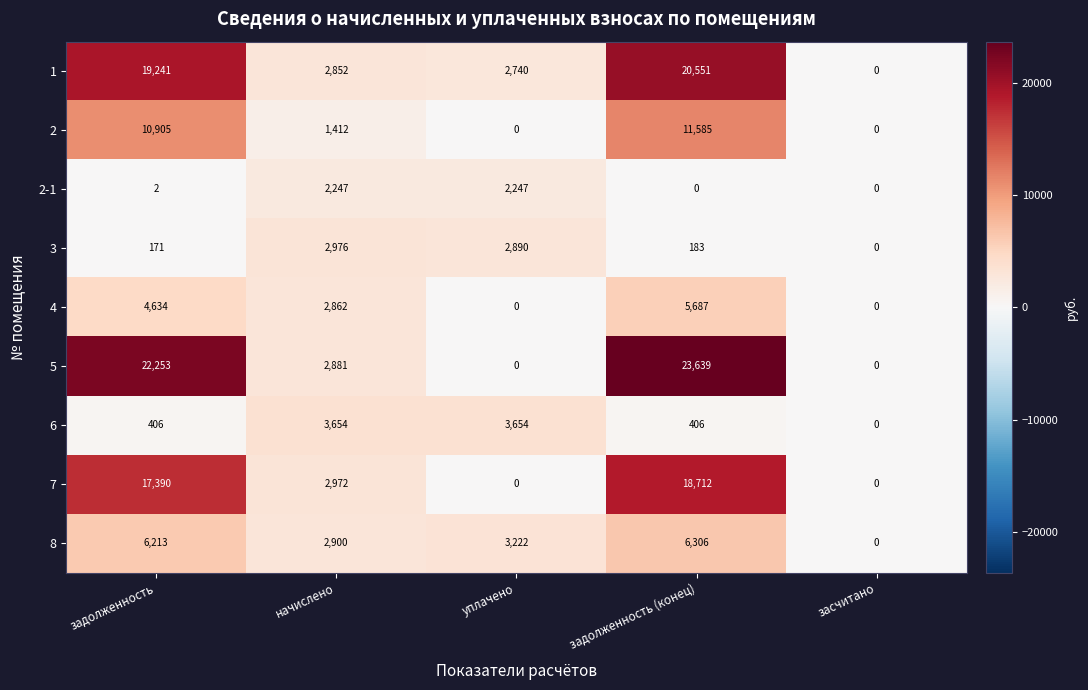

Which label corresponds to the largest value in the chart?

задолженность (конец)